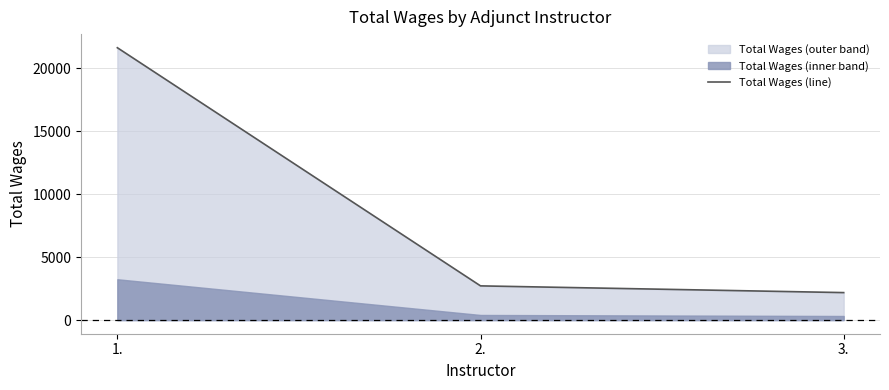

List the labels in order of value, smallest first.

3., 2., 1.